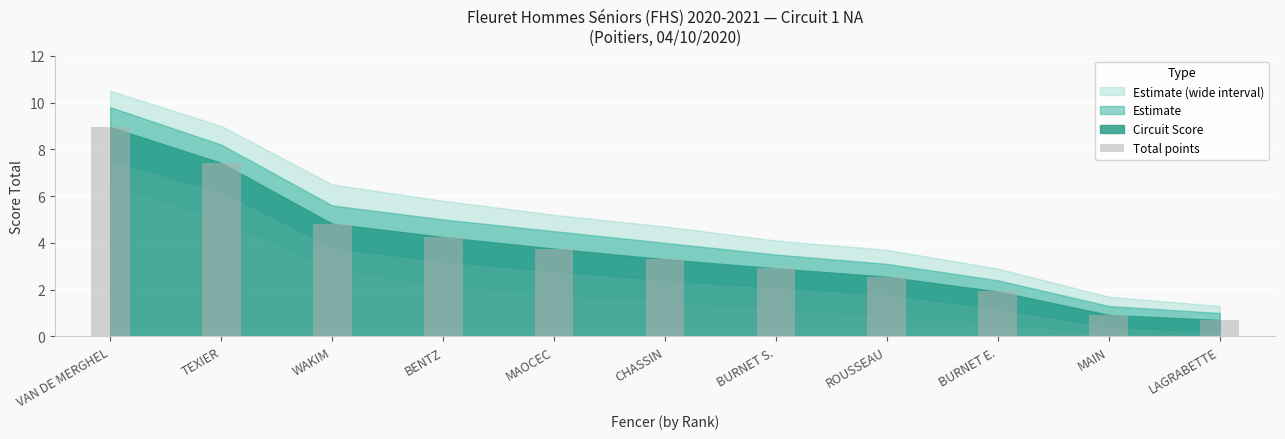

Are the bars grouped side by side (vs. stacked)?

No